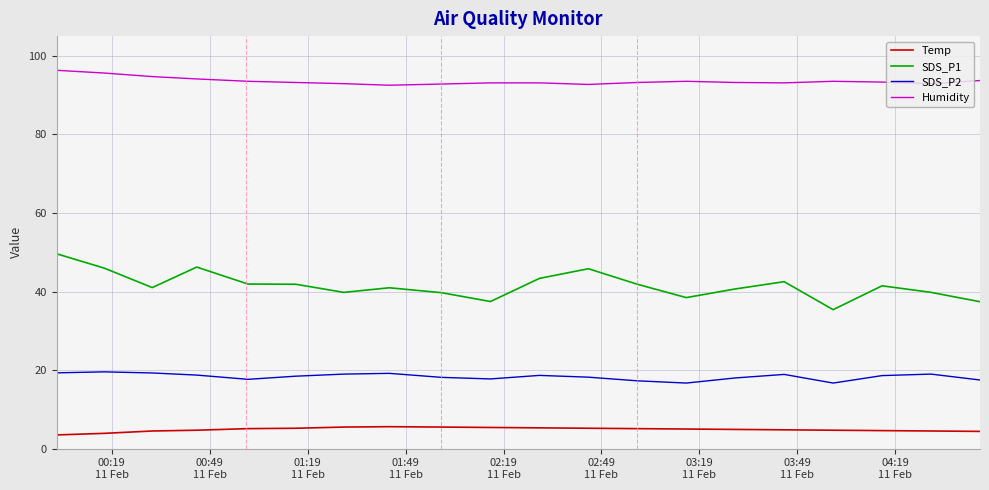

What is the minimum value shown in the chart?

3.5